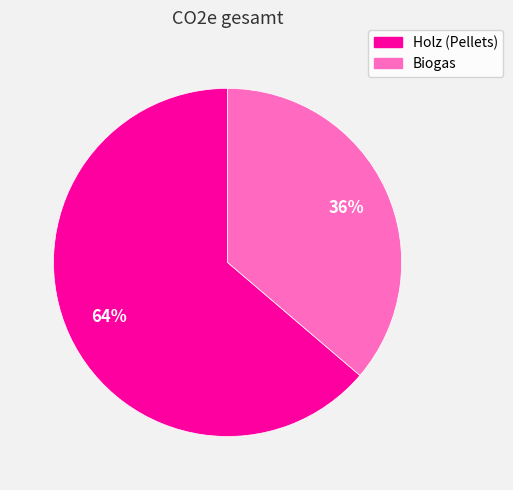

How many slices are in this pie chart?

2